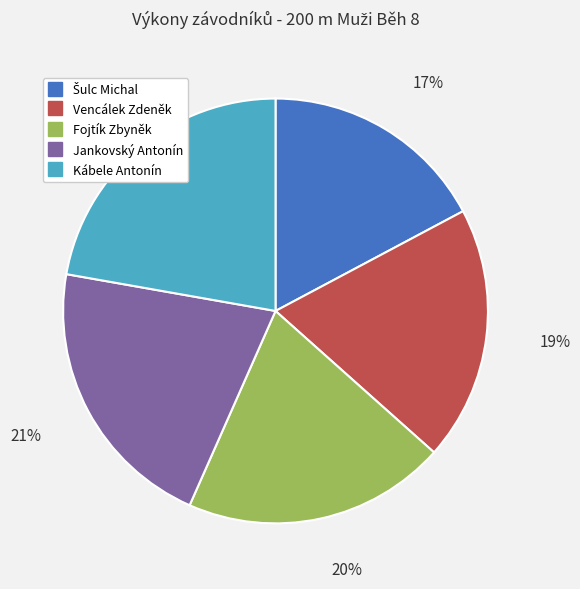

Does Vencálek Zdeněk represent more than half of the total?

No